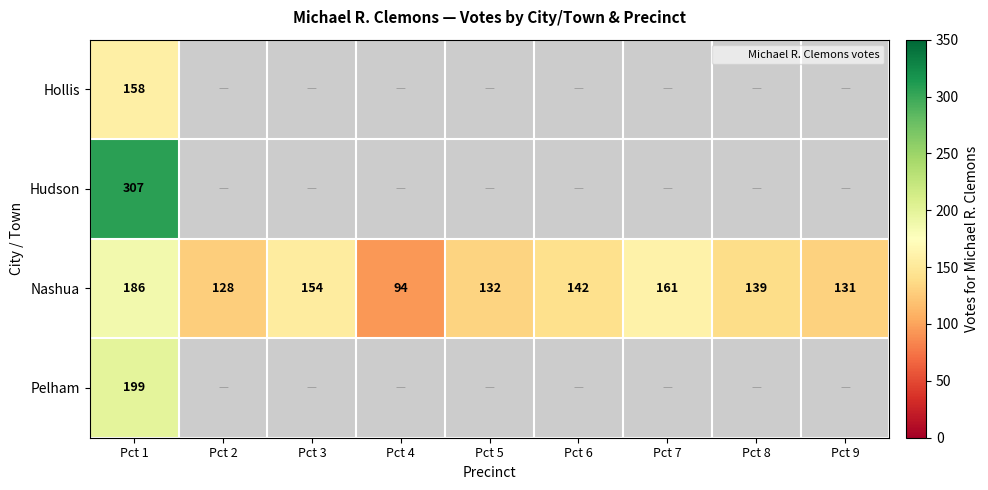

How many values in the Nashua series exceed 139?

4